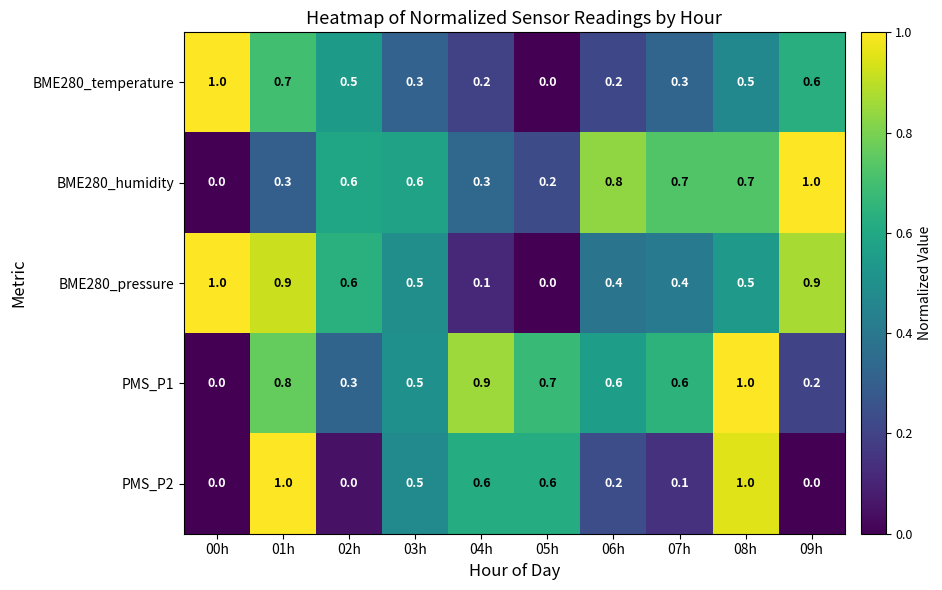

The PMS_P1 series shows 1.5 at 08h. True or false?

False